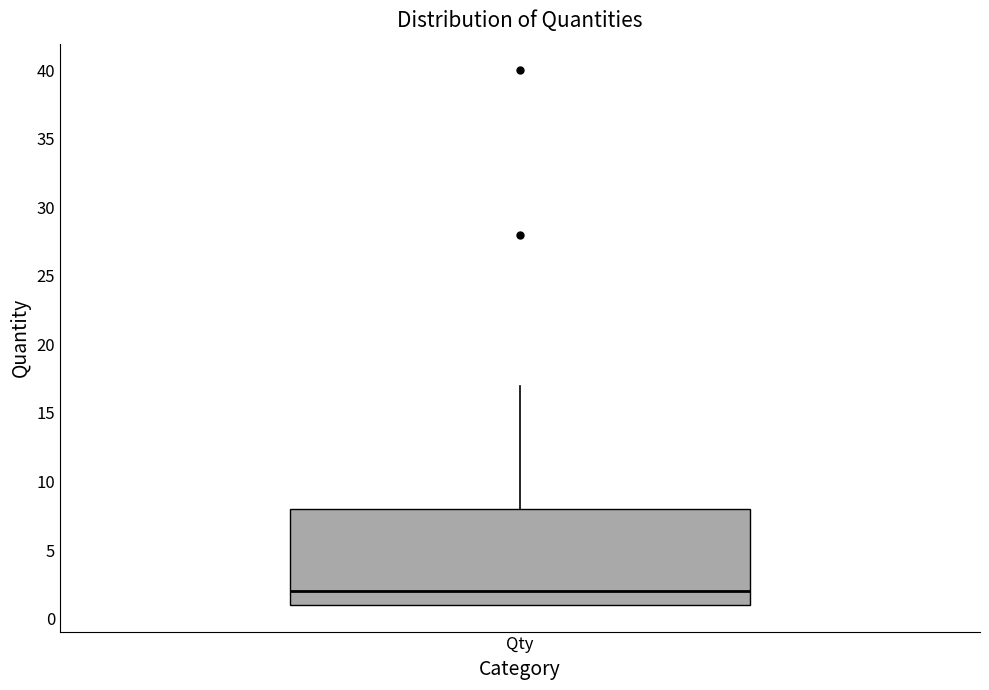

Transcribe this box plot: give where the median line is, the range the box spans, and where the two whiskers end, as read against the y-axis. The values are not printed on the chart, so give them approximately, as read against the axis.

median 2, box 1 to 8, whiskers 1 to 17